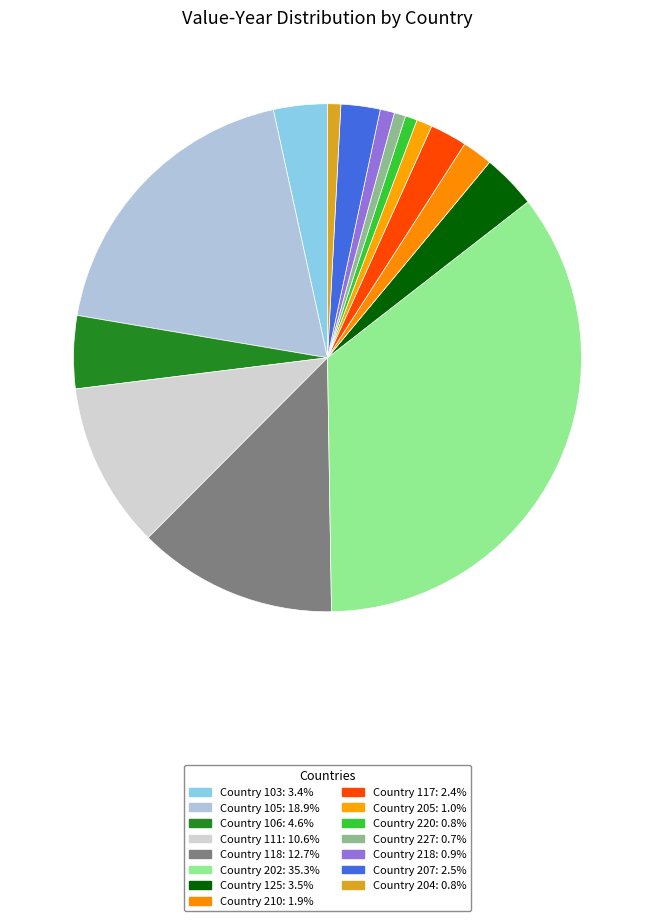

Is it true that Country 118 is 13% of the pie?

True